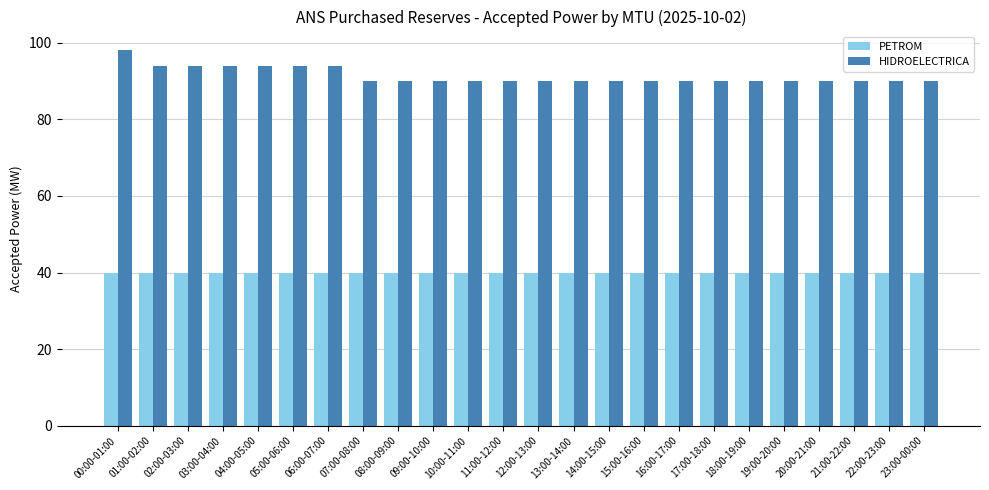

How many bars are there in each group?

2